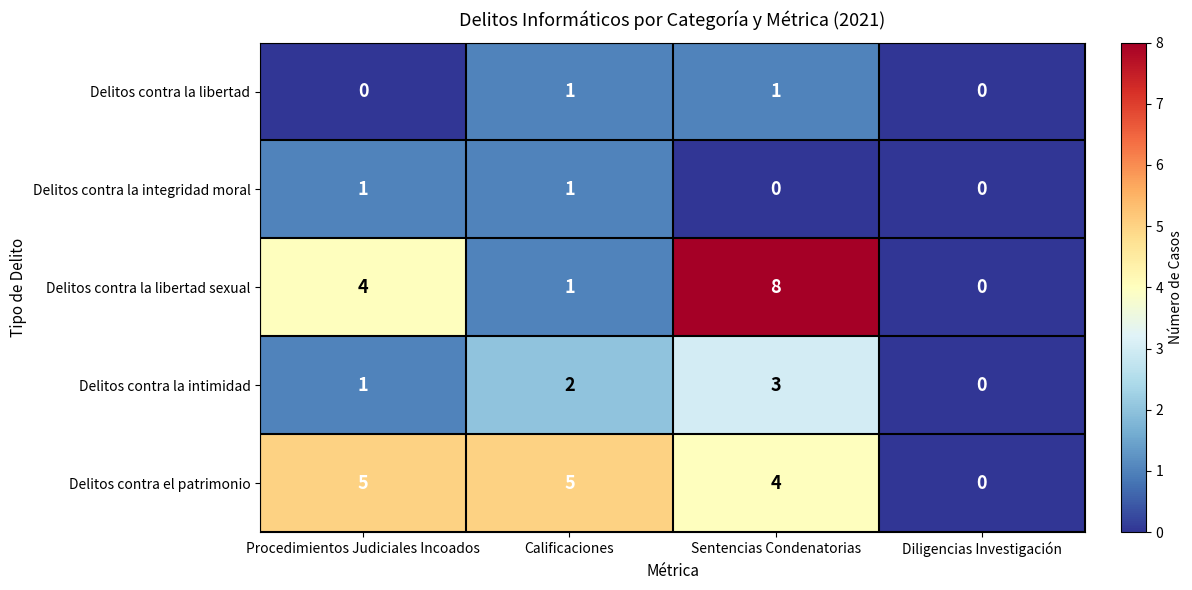

What is the spread (max minus min) of values at Sentencias Condenatorias?

8